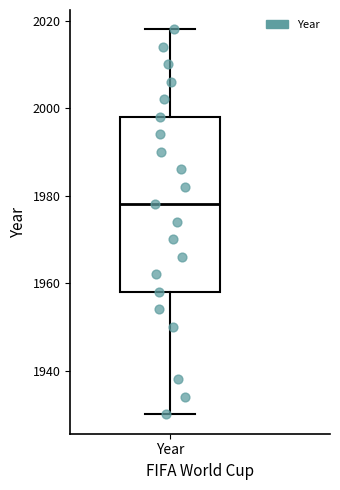

Read this box plot against the y-axis: the position of the median line, the range covered by the box, and the ends of both whiskers. The values are not printed on the chart, so give them approximately, as read against the axis.

median 1978, box 1958 to 1998, whiskers 1930 to 2018